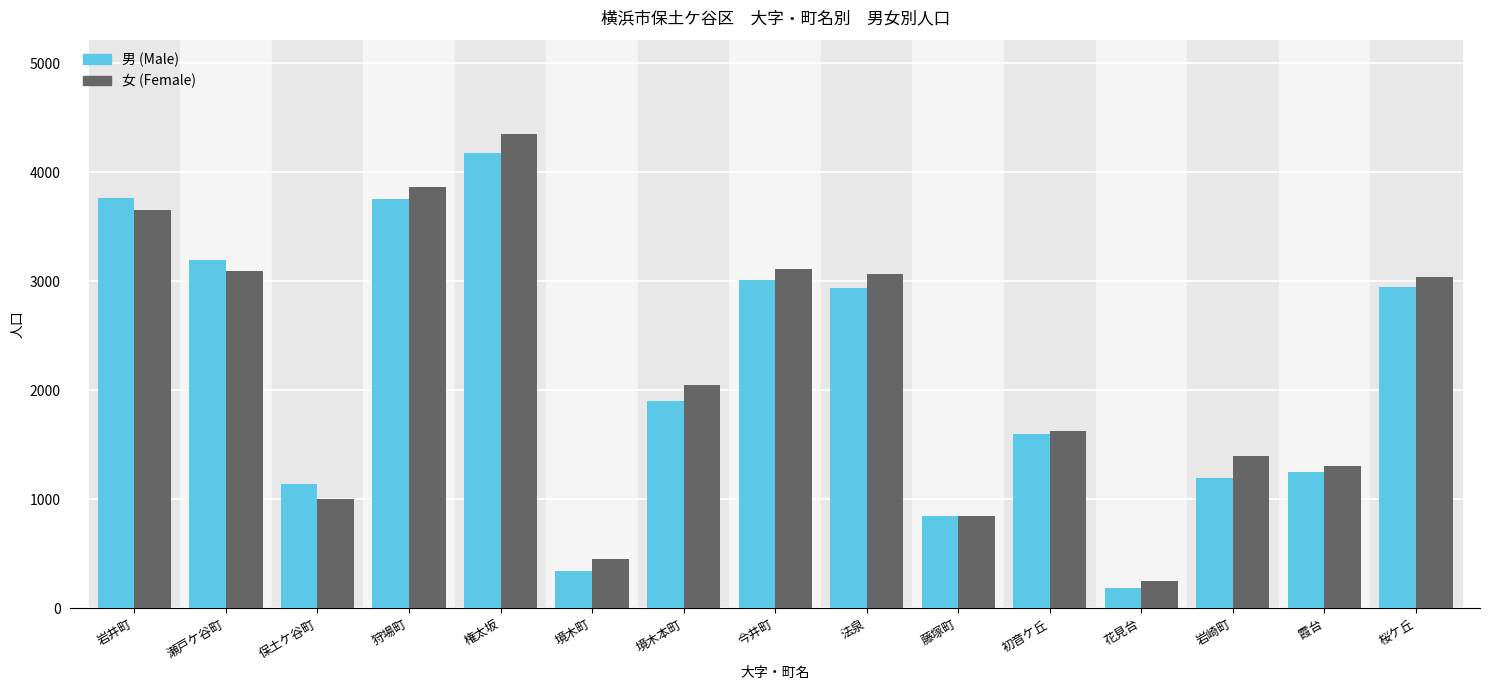

Are the bars horizontal?

No